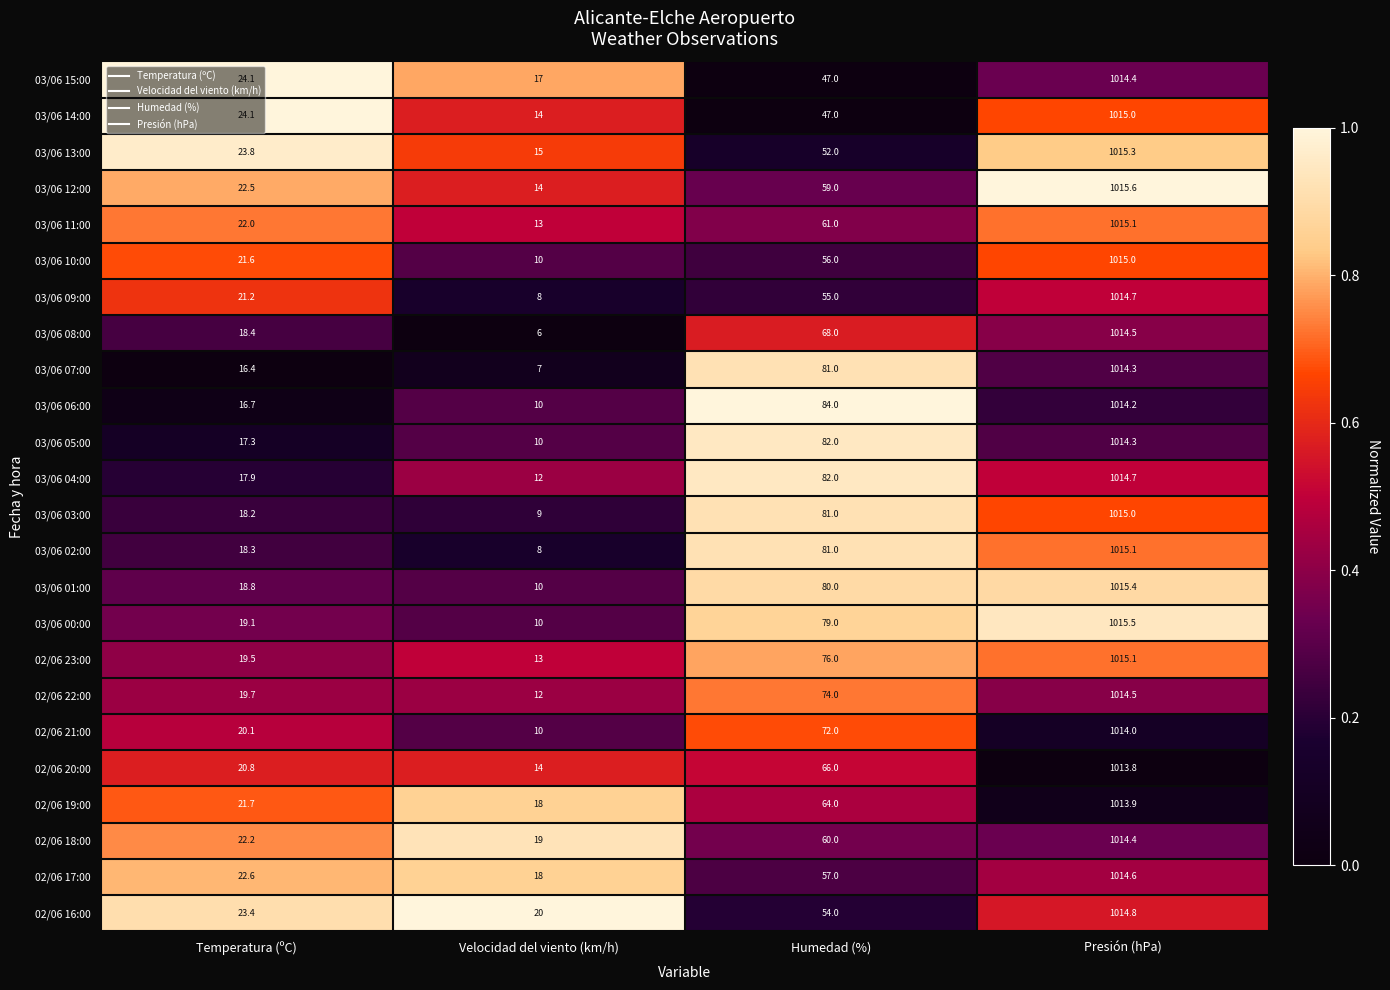

What is the difference between the highest and lowest values at Humedad (%)?

37.0